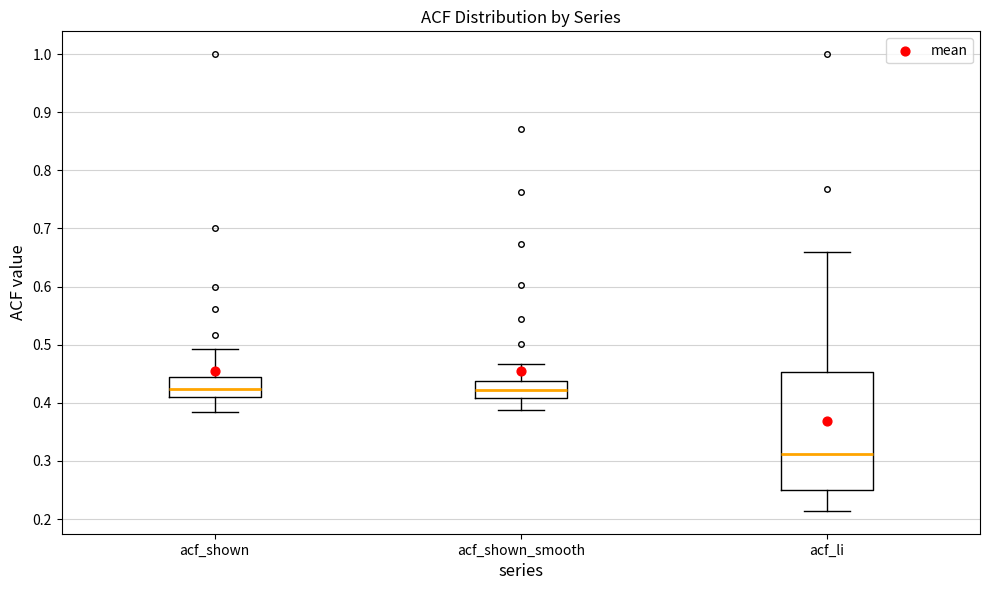

Which box has the lowest median line?

acf_li